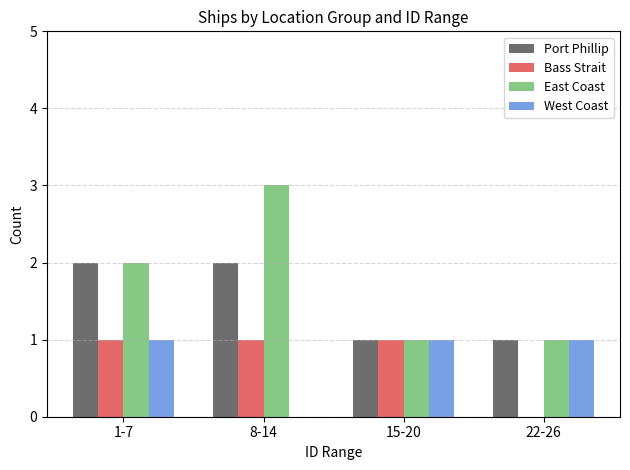

True or false: West Coast has a value of 1 at 22-26.

True